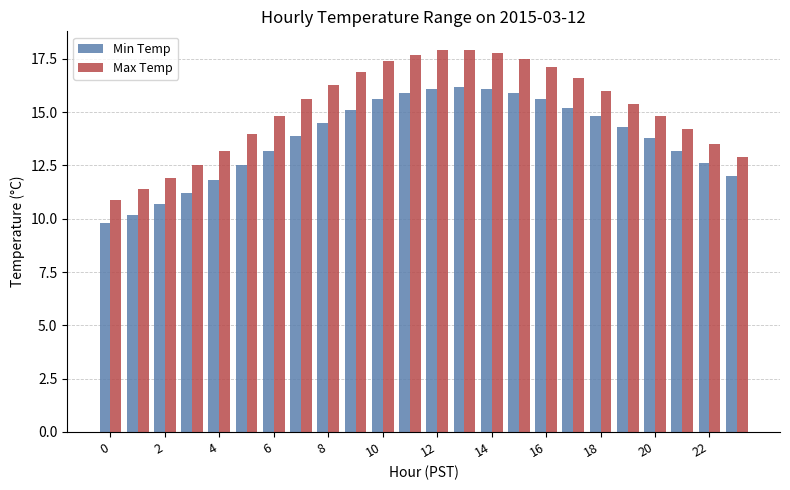

What is the minimum value for Max Temp?

10.9